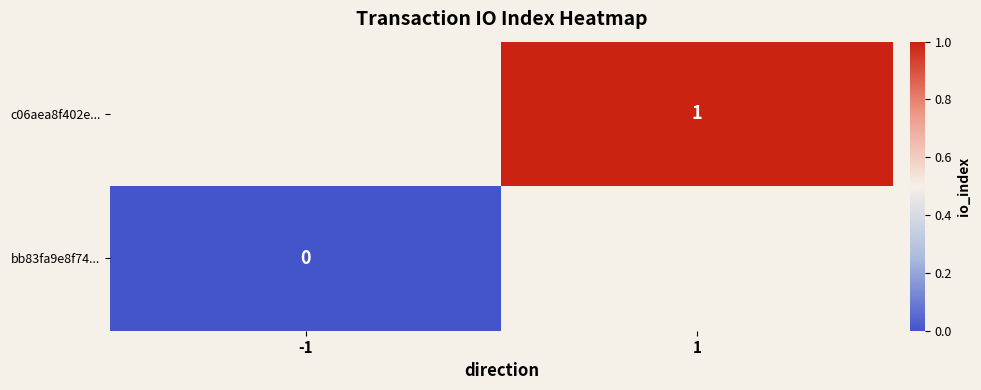

Is the value of c06aea8f402e... at 1 greater than the value of bb83fa9e8f74... at -1?

Yes